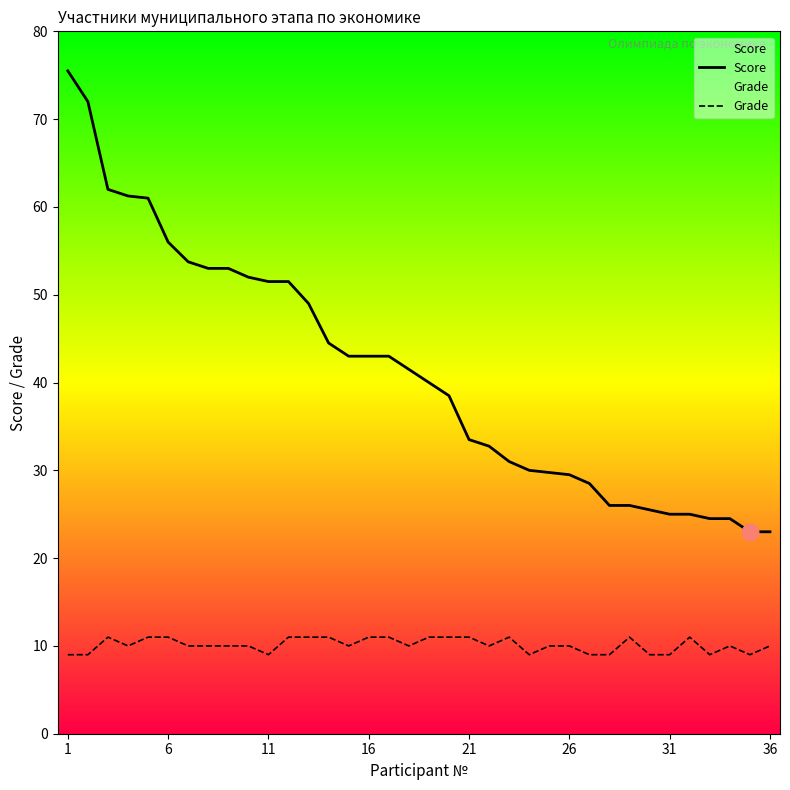

The Grade series shows 9.0 at 31. True or false?

True